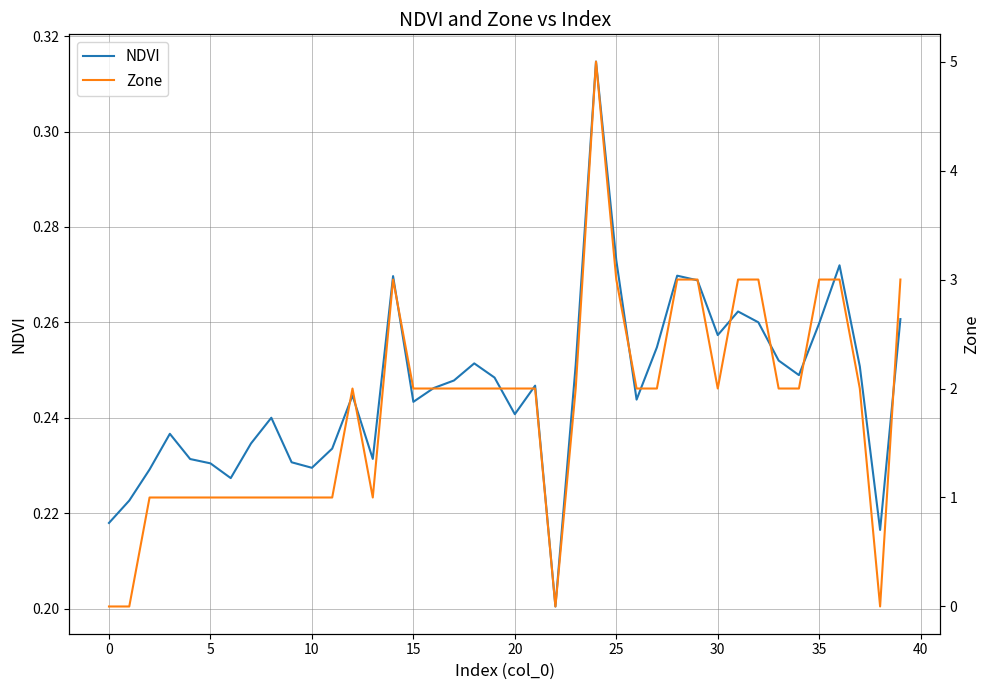

Reading right to left, list all the values displayed in this chart.

NDVI: 0.3	0.2	0.3	0.3	0.3	0.2	0.3	0.3	0.3	0.3	0.3	0.3	0.3	0.2	0.3	0.3	0.3	0.2	0.2	0.2	0.2	0.3	0.2	0.2	0.2	0.3	0.2	0.2	0.2	0.2	0.2	0.2	0.2	0.2	0.2	0.2	0.2	0.2	0.2	0.2
Zone: 3.0	0.0	2.0	3.0	3.0	2.0	2.0	3.0	3.0	2.0	3.0	3.0	2.0	2.0	3.0	5.0	2.0	0.0	2.0	2.0	2.0	2.0	2.0	2.0	2.0	3.0	1.0	2.0	1.0	1.0	1.0	1.0	1.0	1.0	1.0	1.0	1.0	1.0	0.0	0.0